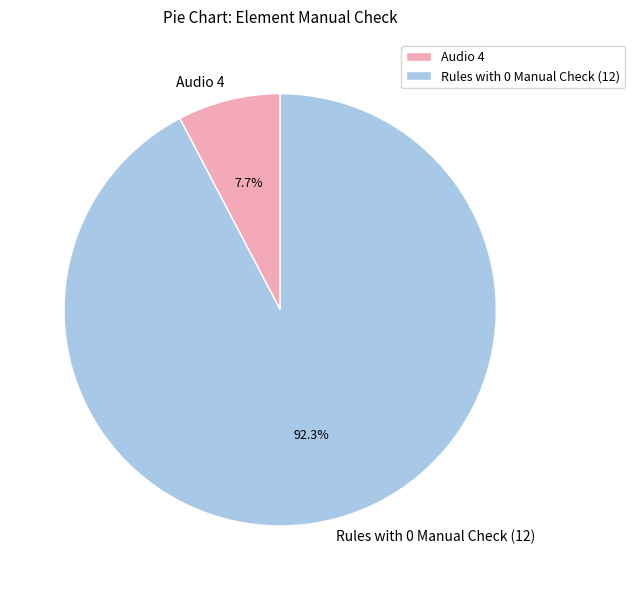

Which slice is the largest?

Rules with 0 Manual Check (12)